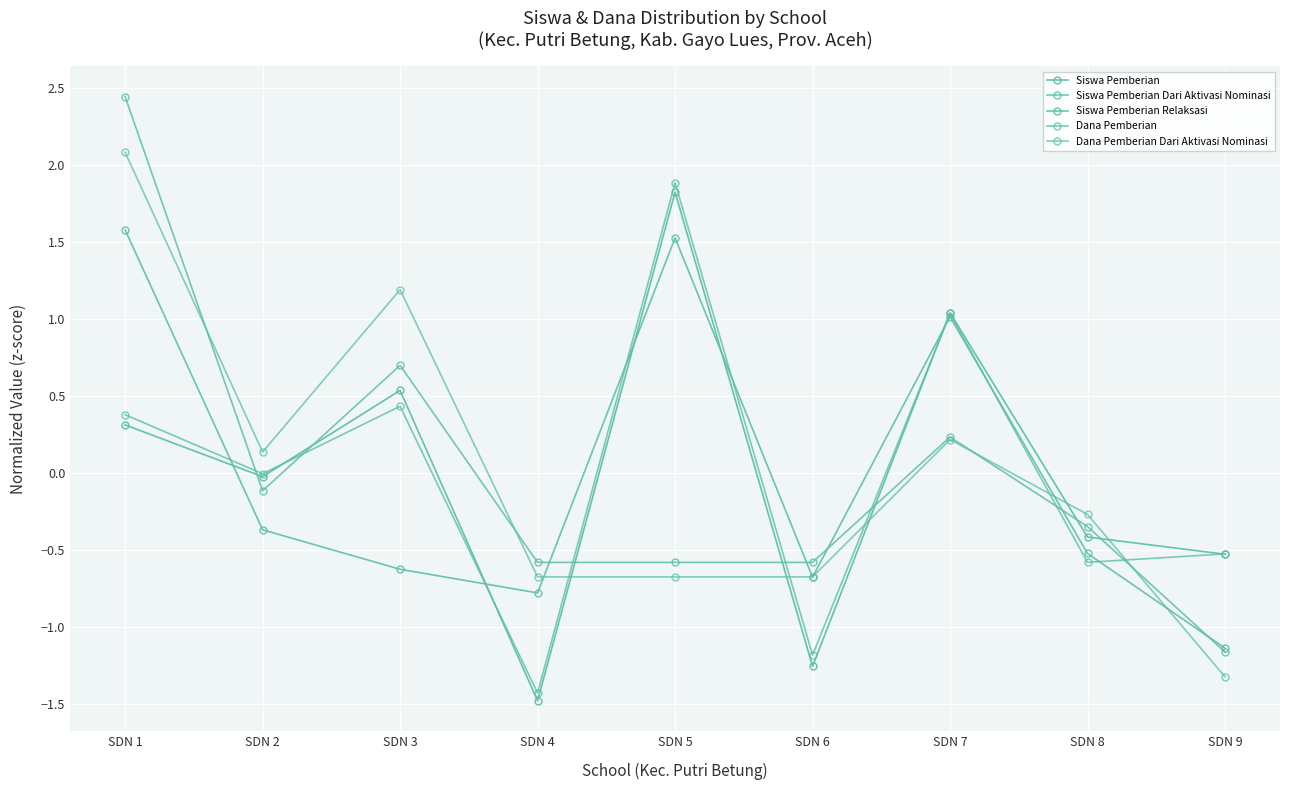

Is this an area chart (filled region under the line)?

No